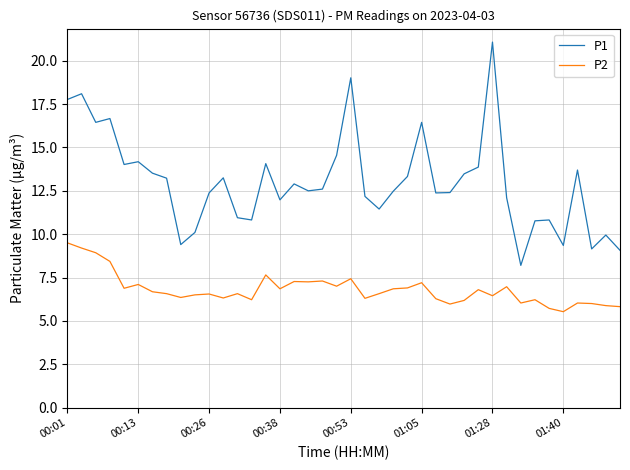

What is the difference between the maximum and minimum values in the P2 series?

4.0